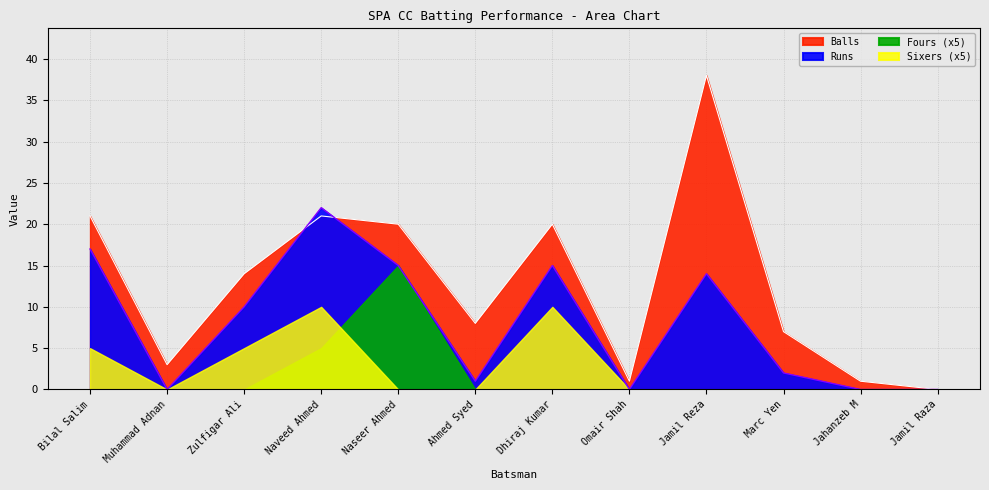

Which series has the widest spread of values?

Balls